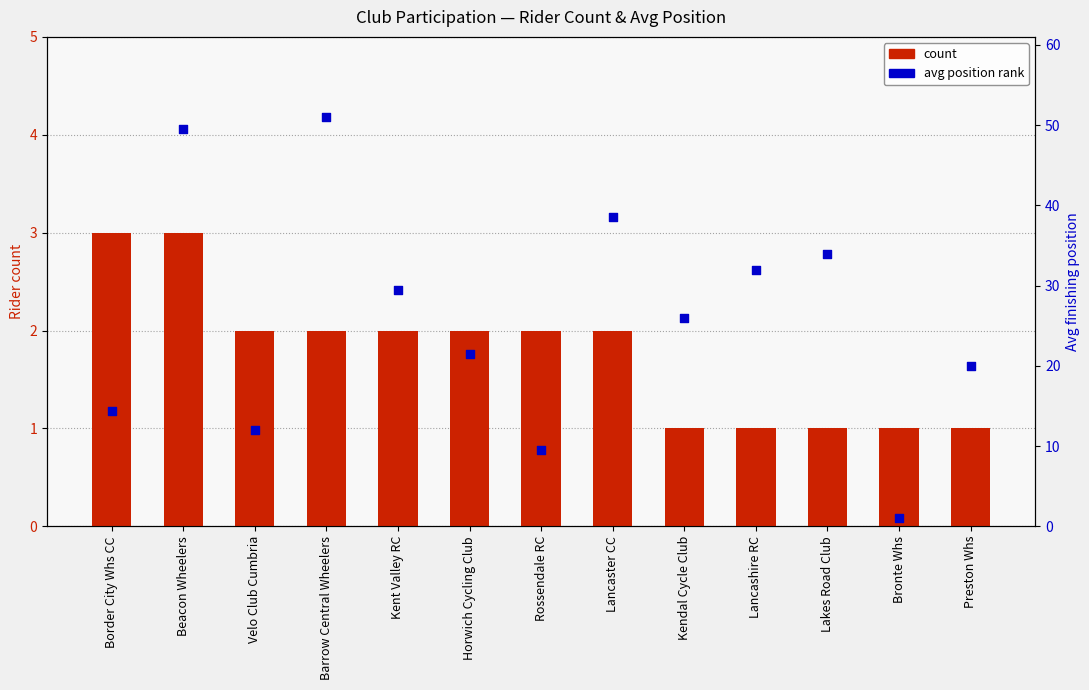

Which series has the largest Y range (max minus min)?

avg position rank